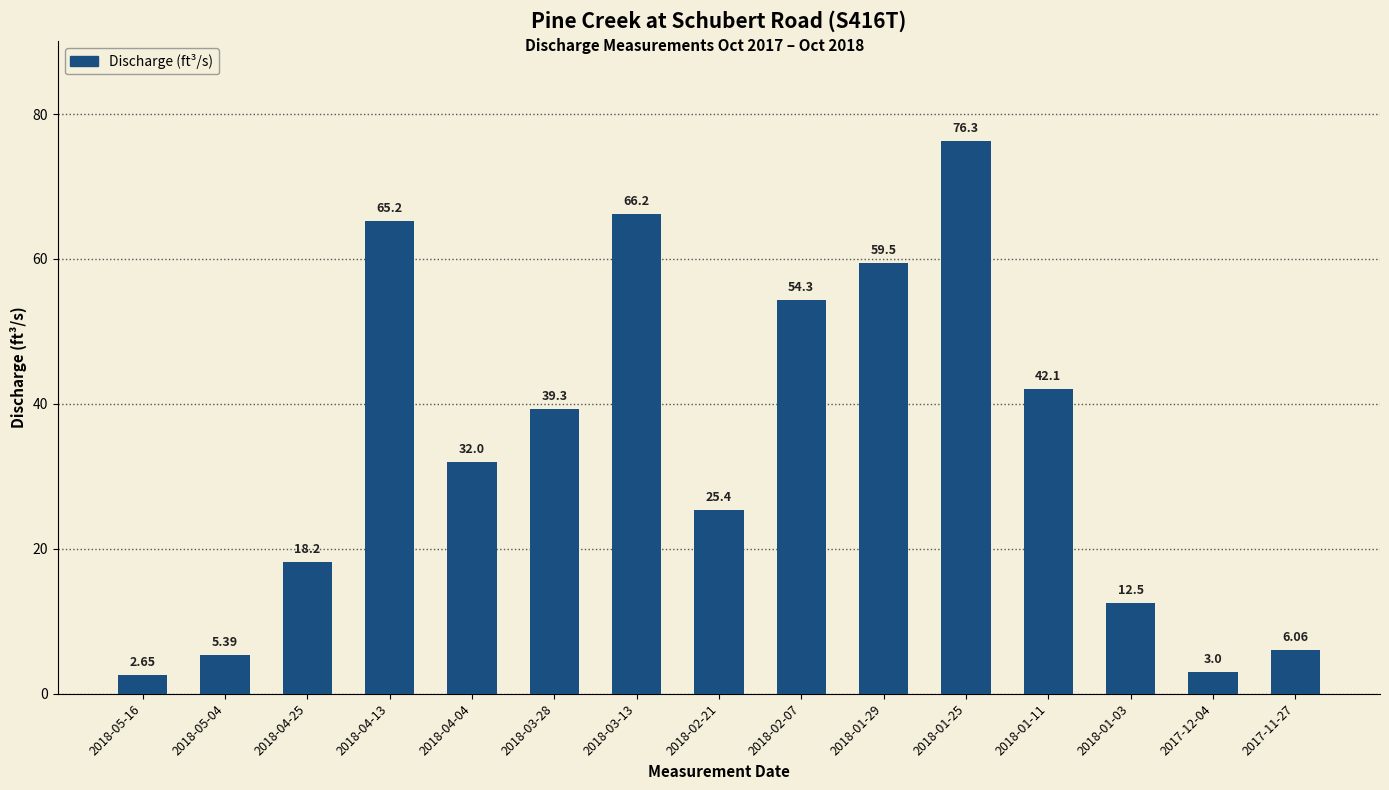

The chart shows a value of 76.3 at 2018-01-25. True or false?

True